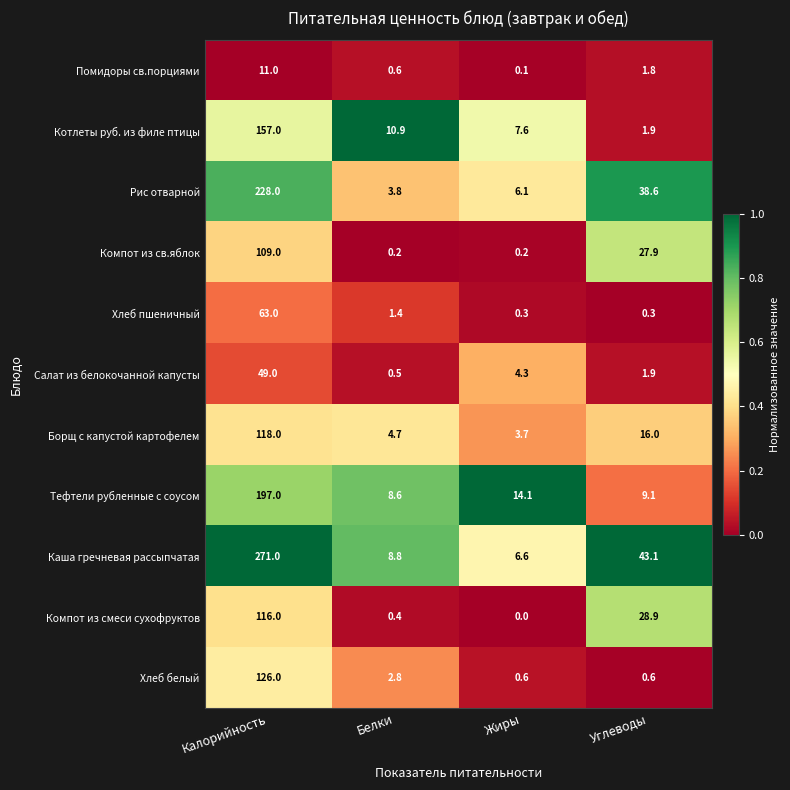

At which label does Компот из смеси сухофруктов first exceed 28?

Калорийность